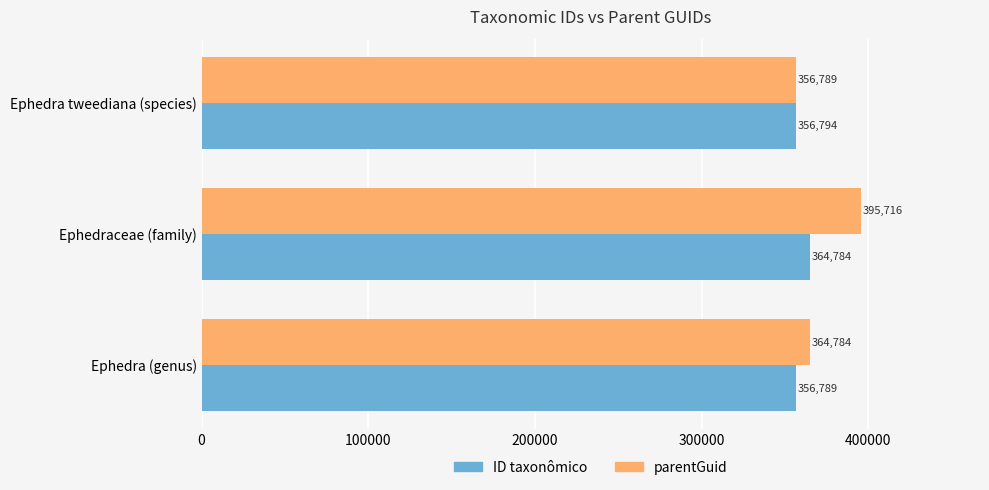

Is the value of parentGuid at Ephedra tweediana (species) greater than the value of ID taxonômico at Ephedra tweediana (species)?

No